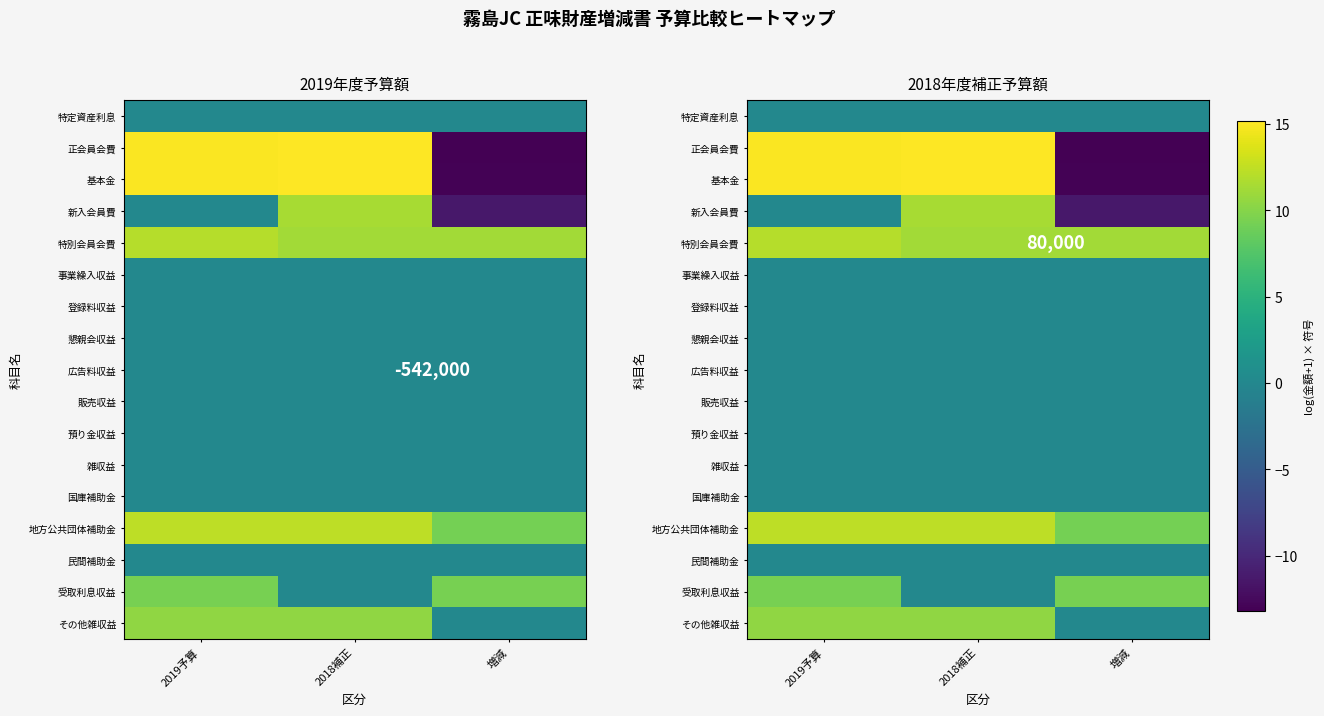

The 雑収益 series shows 0.0 at 2018補正. True or false?

True